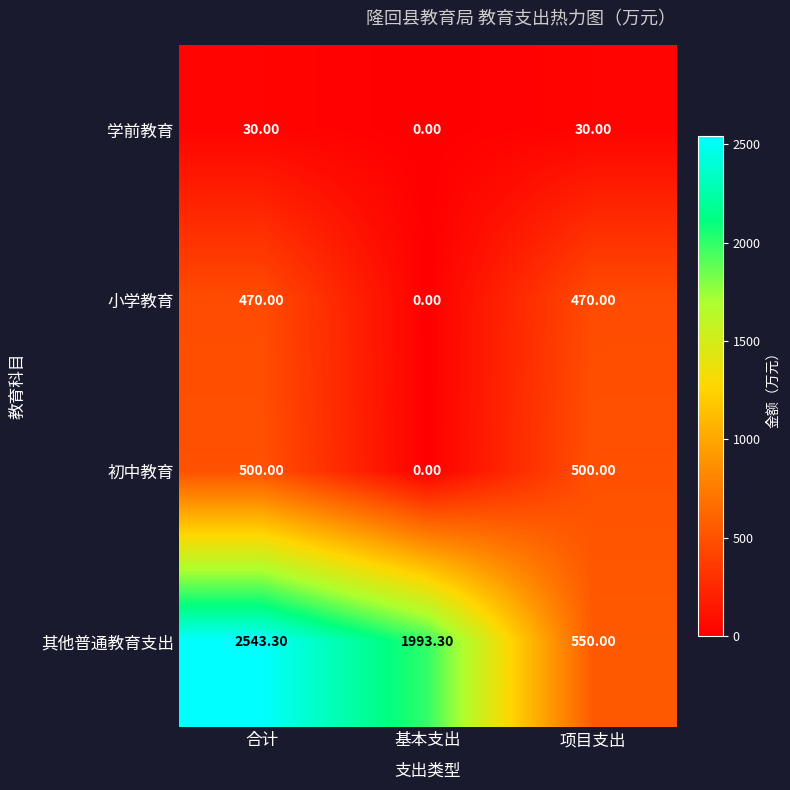

What is the sum of all 初中教育 values?

1000.0